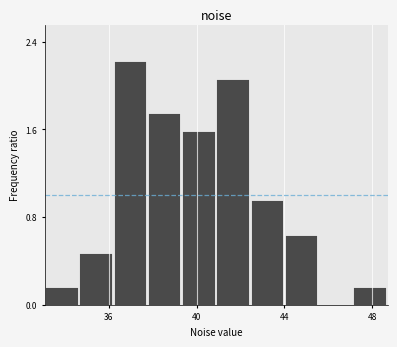

Around what value on the x-axis is the tallest bar? Give the approximate position of its centre, as read against the axis.

37.0